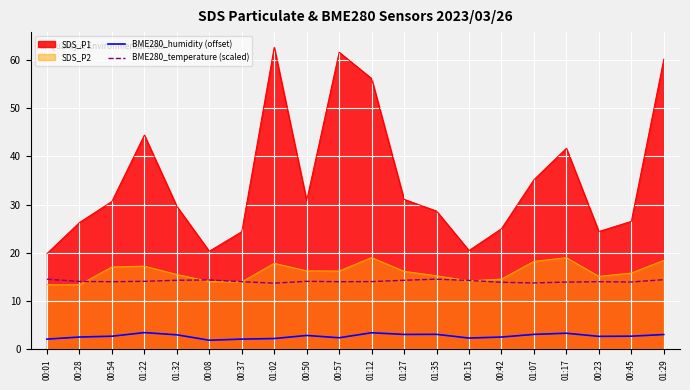

What is the difference between the maximum and minimum values in the BME280_humidity (offset) series?

1.6